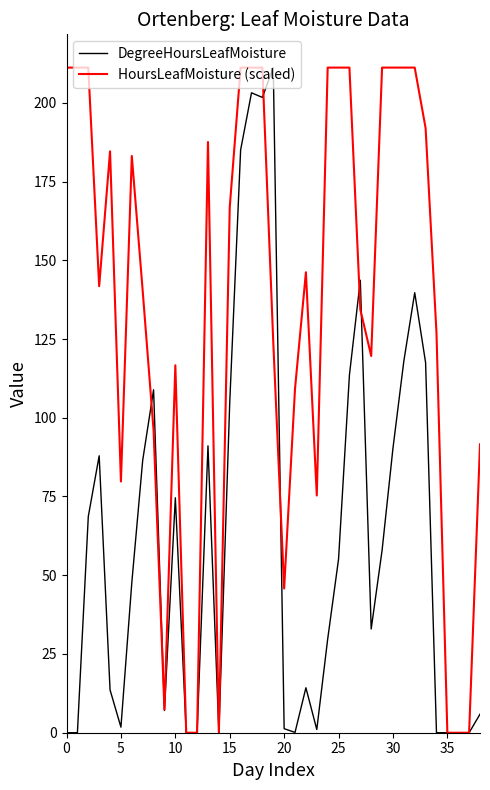

Which series has the largest total across all categories?

HoursLeafMoisture (scaled)